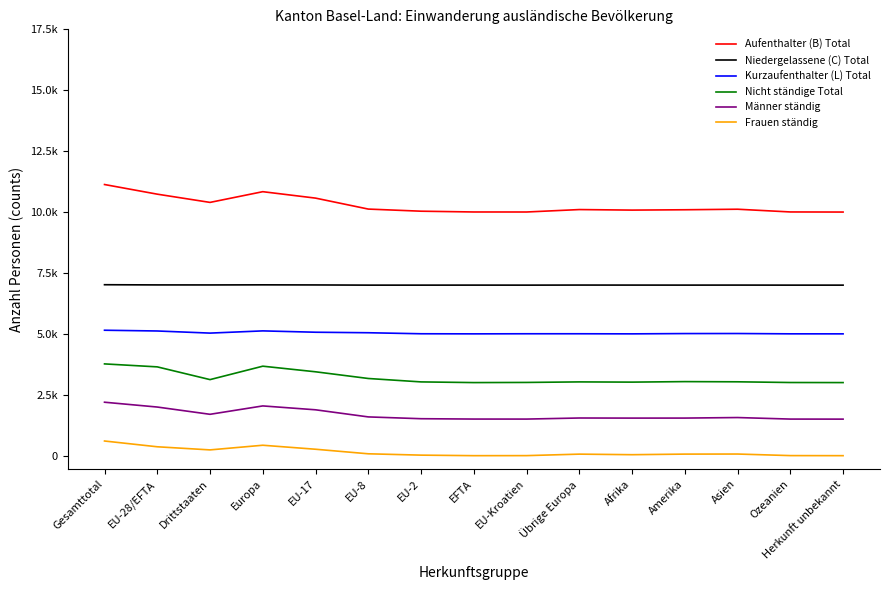

Does the chart display data point markers on the line(s)?

No